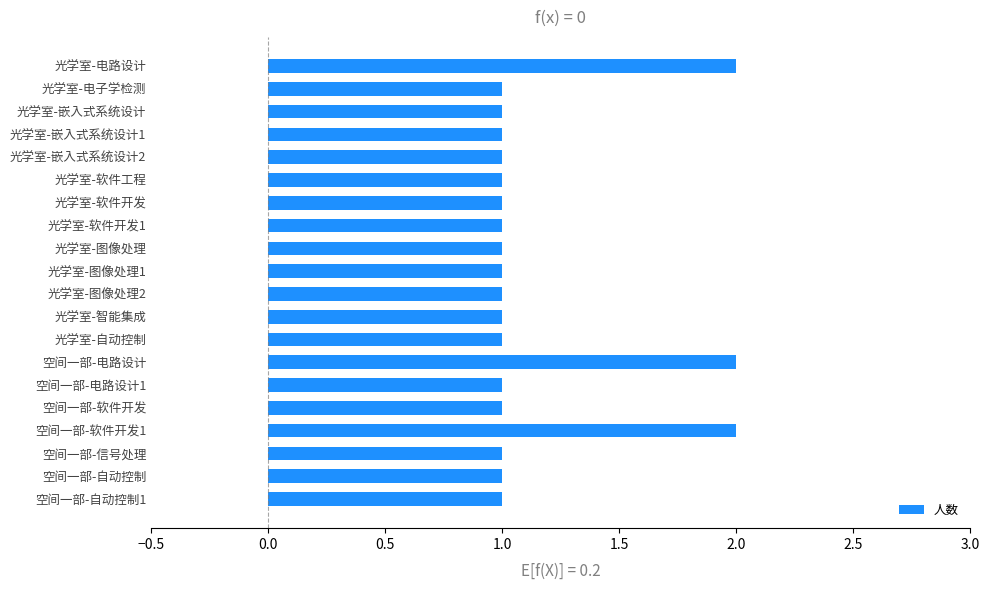

What is the value of the 3rd bar from the top?

1